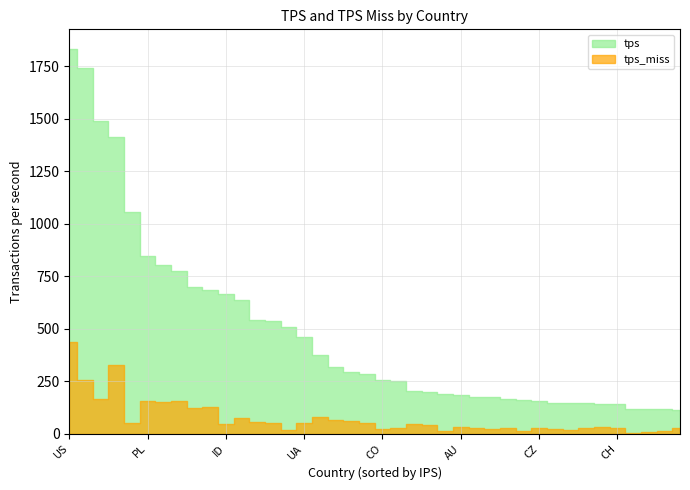

What is the spread (max minus min) of values at TR?

251.6